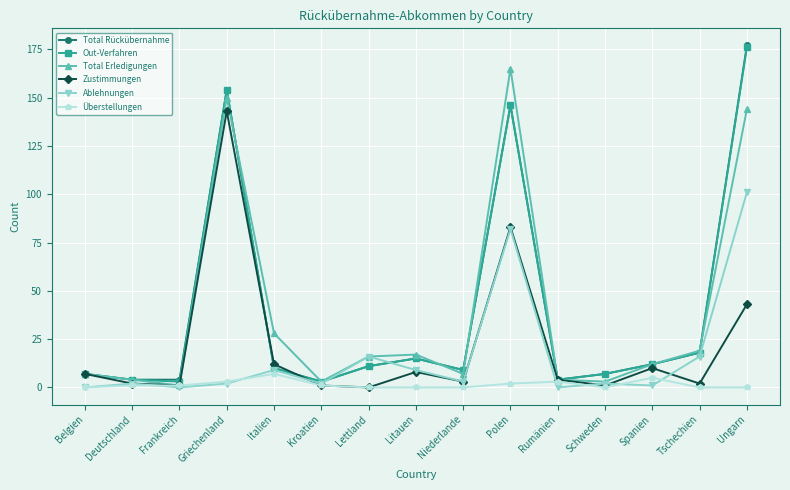

Reading left to right, transcribe all the data shown in this chart.

Total Rückübernahme: 7	4	4	154	10	3	11	15	9	146	4	7	12	18	177
Out-Verfahren: 7	4	3	154	10	3	11	15	9	146	4	7	12	18	176
Total Erledigungen: 7	4	1	150	28	3	16	17	7	165	4	3	12	19	144
Zustimmungen: 7	2	1	143	12	1	0	8	3	83	4	1	10	2	43
Ablehnungen: 0	2	0	2	9	2	16	9	3	82	0	2	1	16	101
Überstellungen: 0	1	1	3	7	1	0	0	0	2	3	0	5	0	0